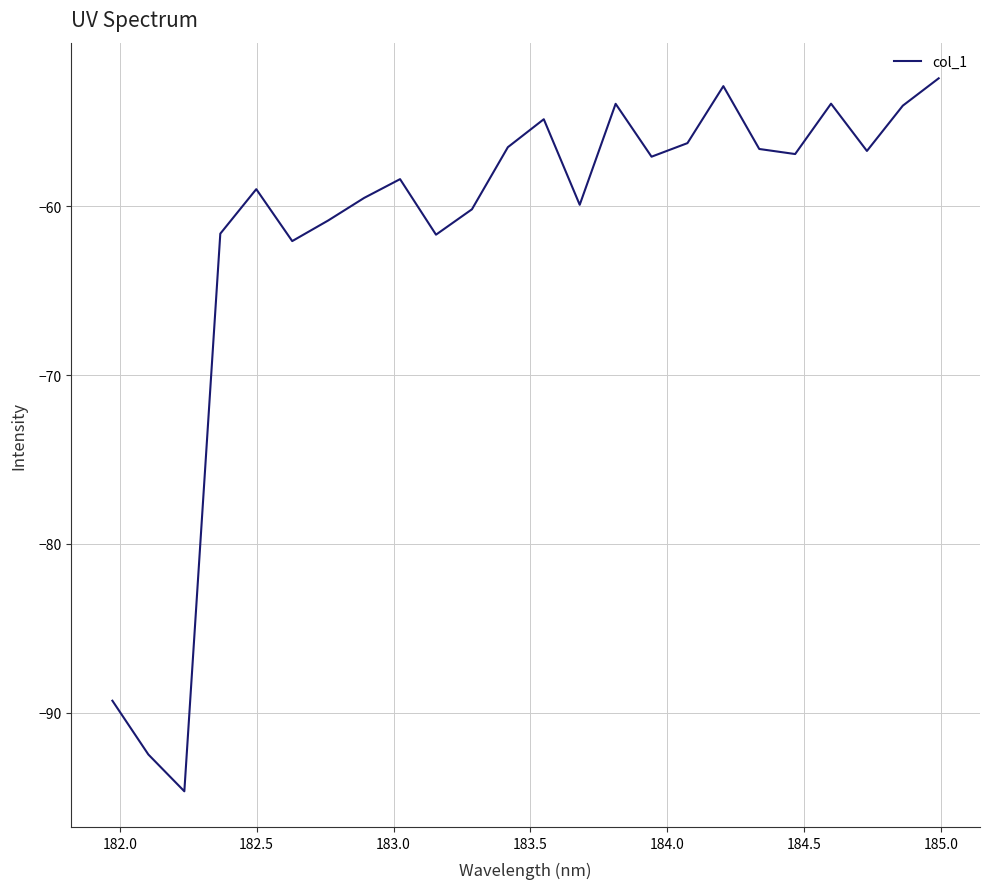

What is the greatest value displayed?

-52.4